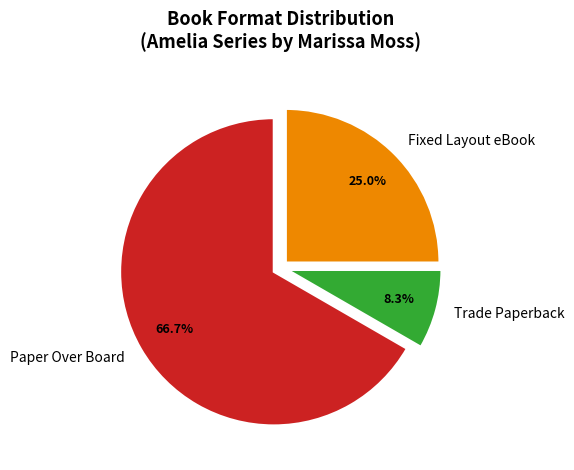

To the nearest percent, what percentage of the pie is Trade Paperback?

8%